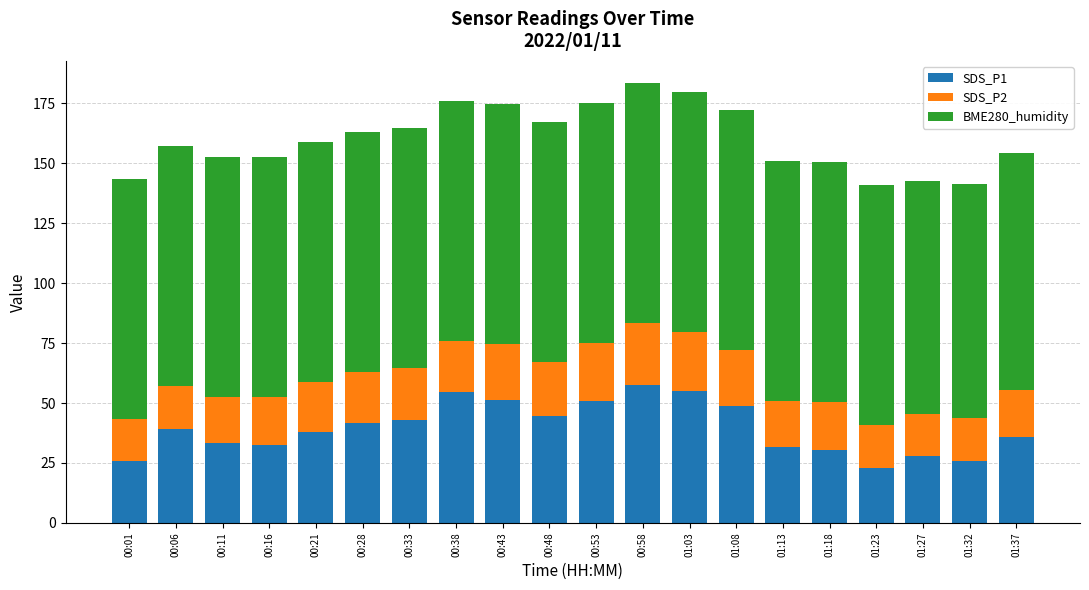

What is the highest value of the SDS_P1 series?

57.4